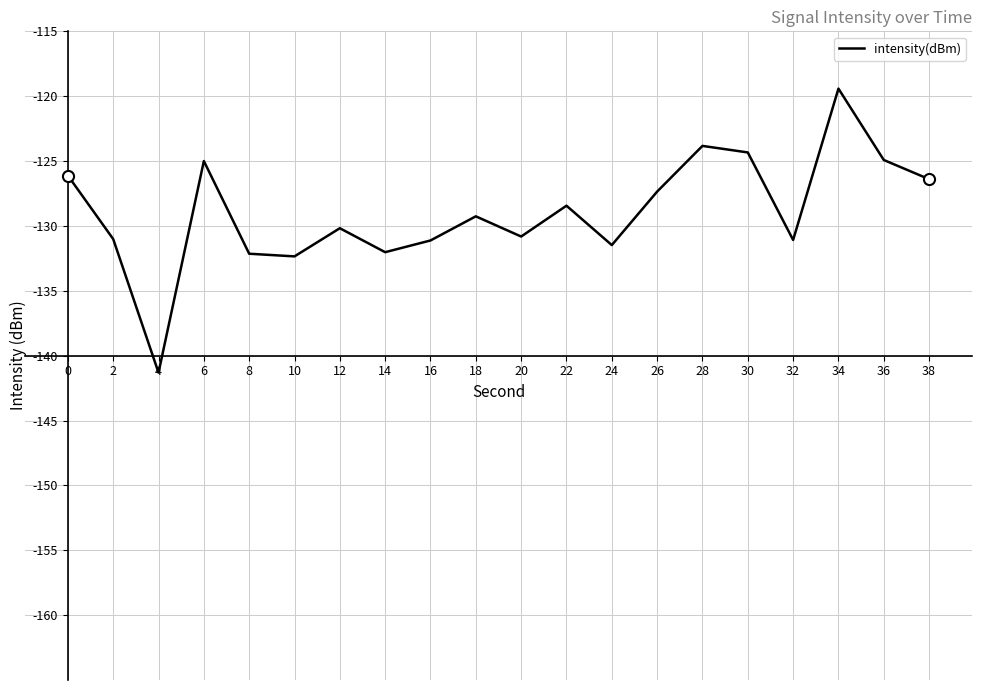

What is the difference between the values at 30 and 4?

17.0